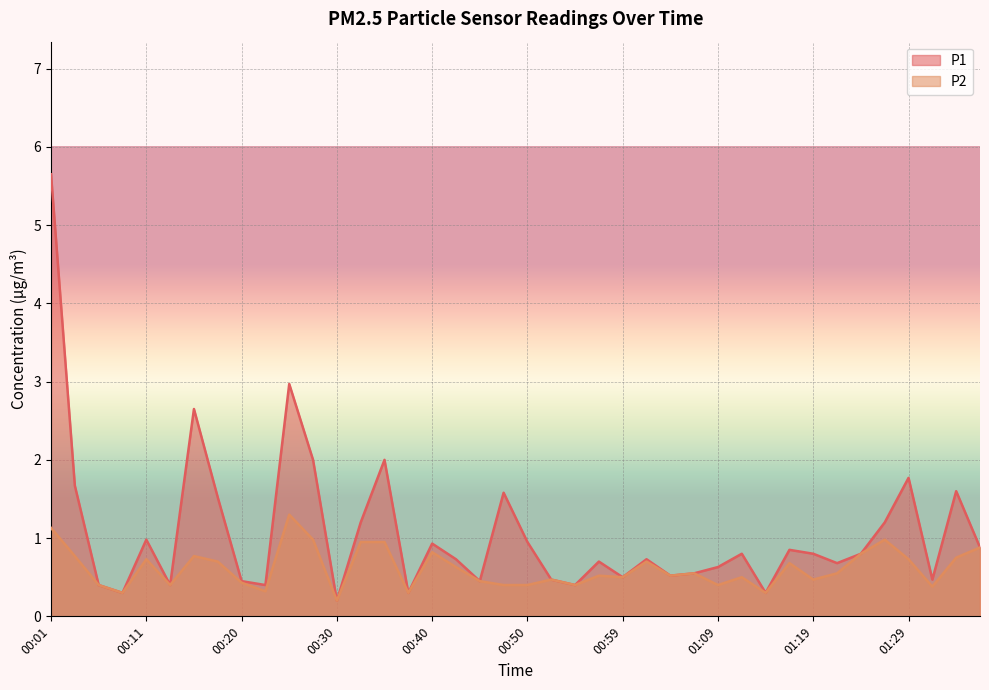

At which category is the sum across all series the highest?

00:01